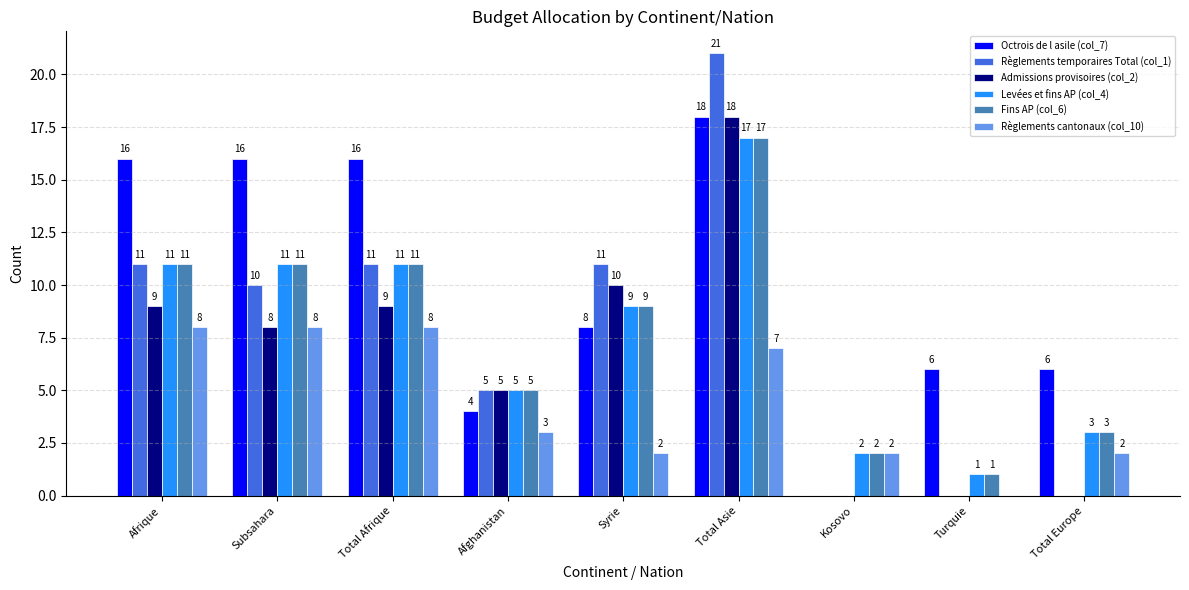

What are all the series names shown in the legend?

Octrois de l asile (col_7), Règlements temporaires Total (col_1), Admissions provisoires (col_2), Levées et fins AP (col_4), Fins AP (col_6), Règlements cantonaux (col_10)